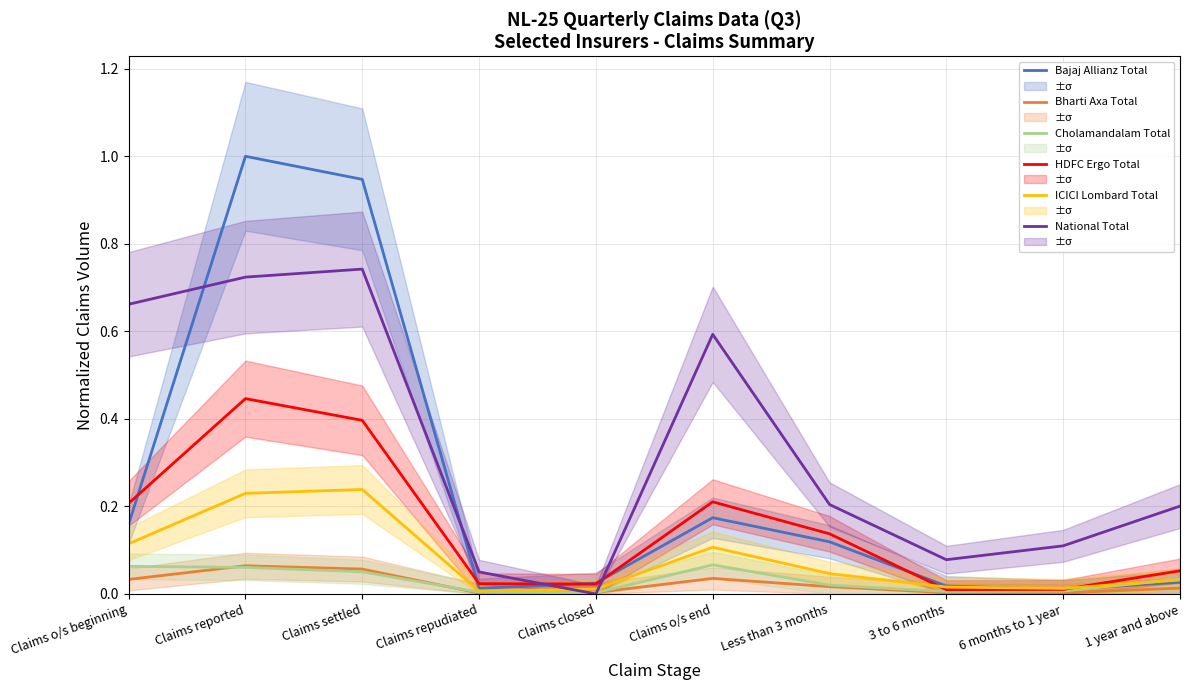

True or false: ICICI Lombard Total has more than 2 points higher than both neighbors.

False